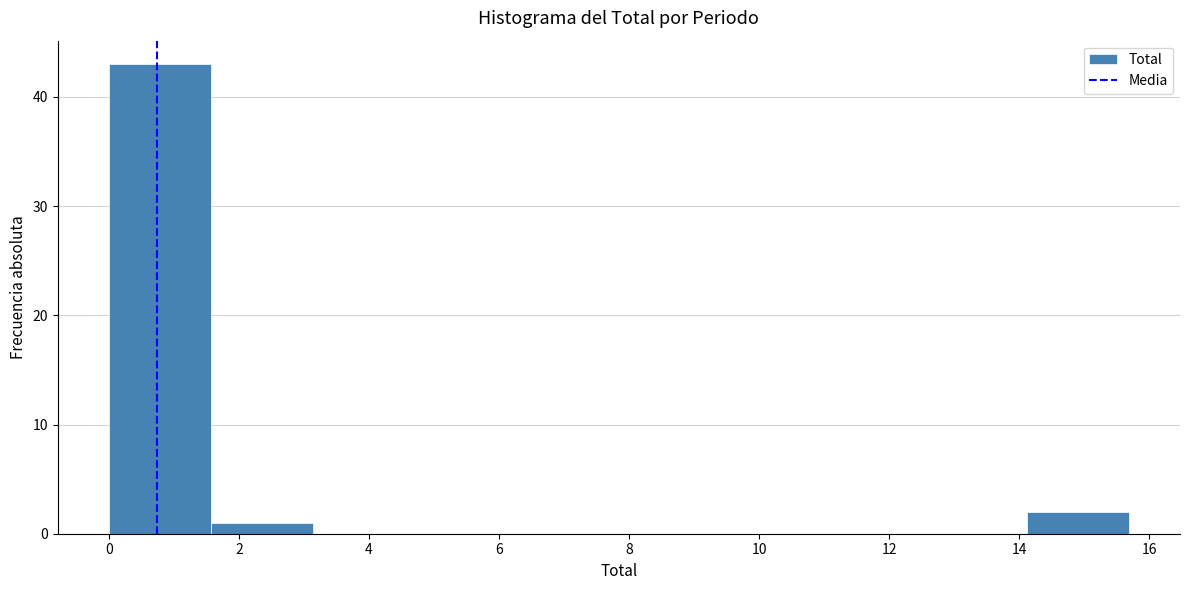

Reading left to right, list every bar in this chart as the range it spans on the x-axis followed by its height. Neither the bar edges nor the heights are printed on the chart, so give them approximately, as read against the axes.

0.0 to 1.6: 43
1.6 to 3.2: 1
3.2 to 4.8: 0
4.8 to 6.2: 0
6.2 to 7.8: 0
7.8 to 9.4: 0
9.4 to 11.0: 0
11.0 to 12.6: 0
12.6 to 14.2: 0
14.2 to 15.6: 2